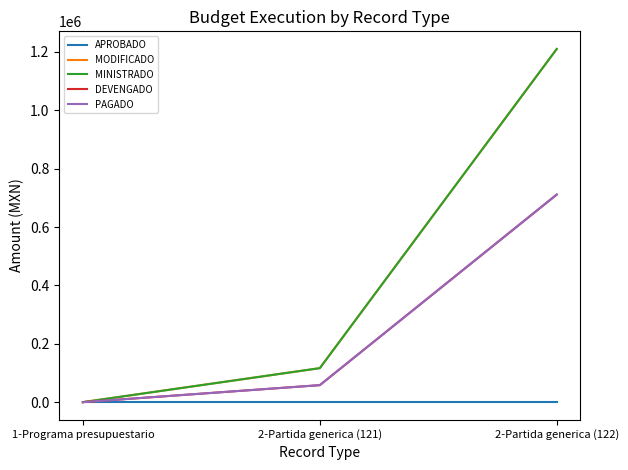

What is the label of the 3rd point from the left?

2-Partida generica (122)